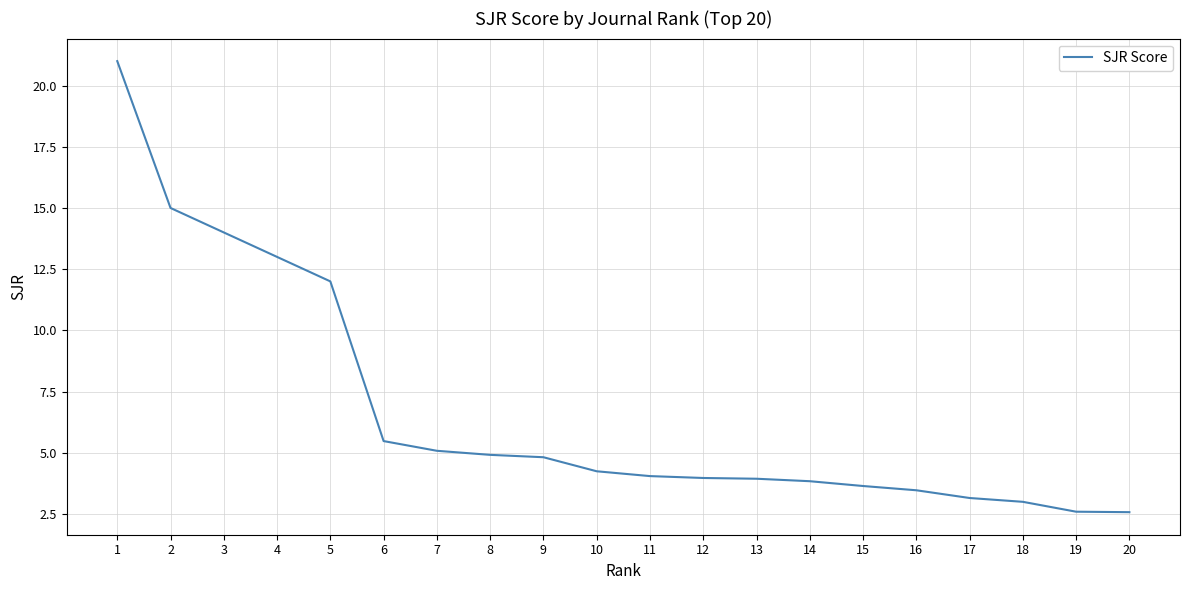

What is the greatest value displayed?

21.0